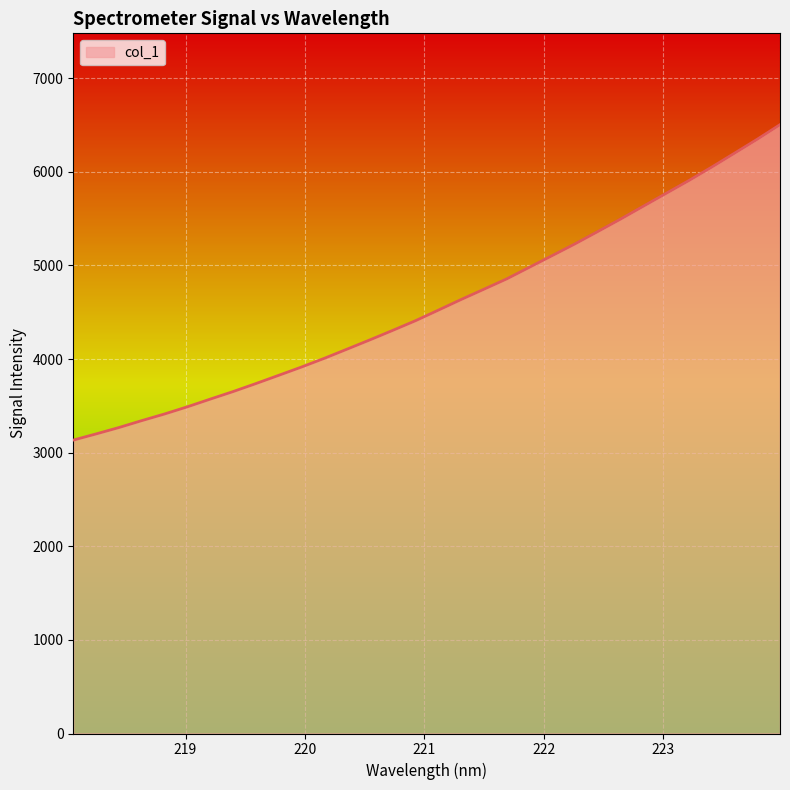

What is the minimum value shown in the chart?

3134.3